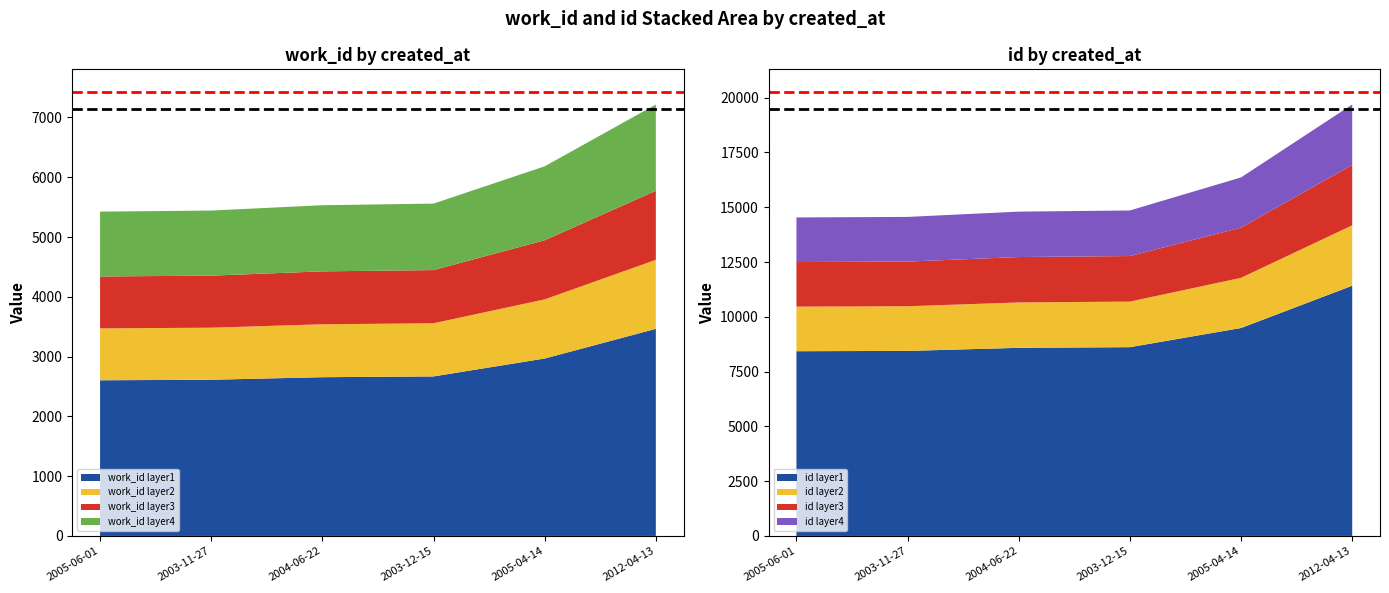

Reading left to right, extract all data points from this chart.

work_id: 5425	5443	5532	5559	6183	7217
id: 14534	14558	14799	14852	16360	19688